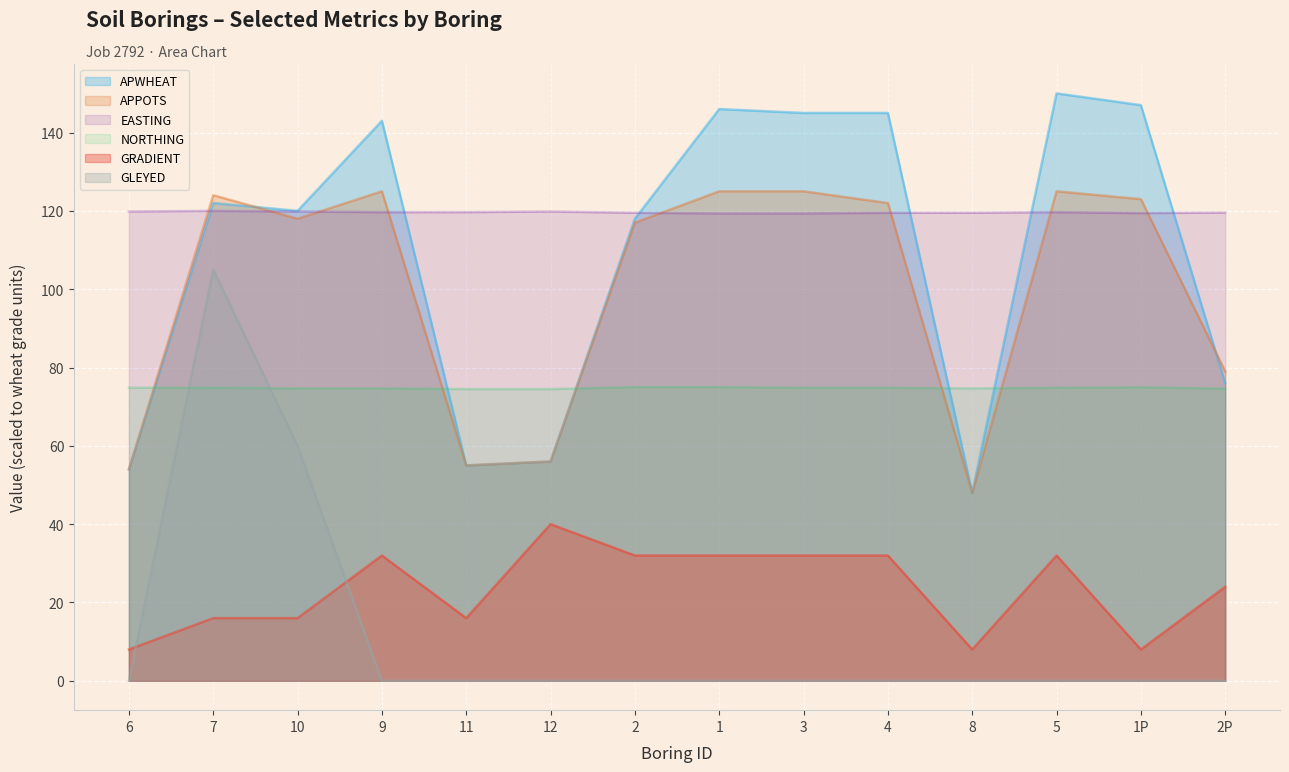

How many positive values does the GLEYED series have?

2